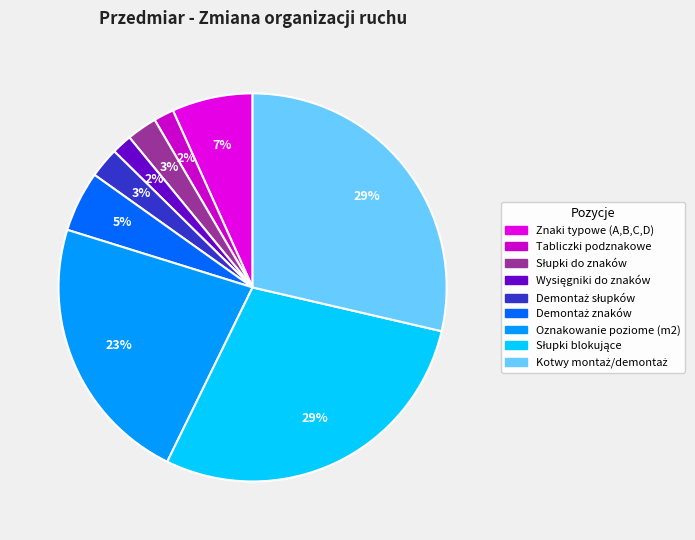

How many slices are in this pie chart?

9